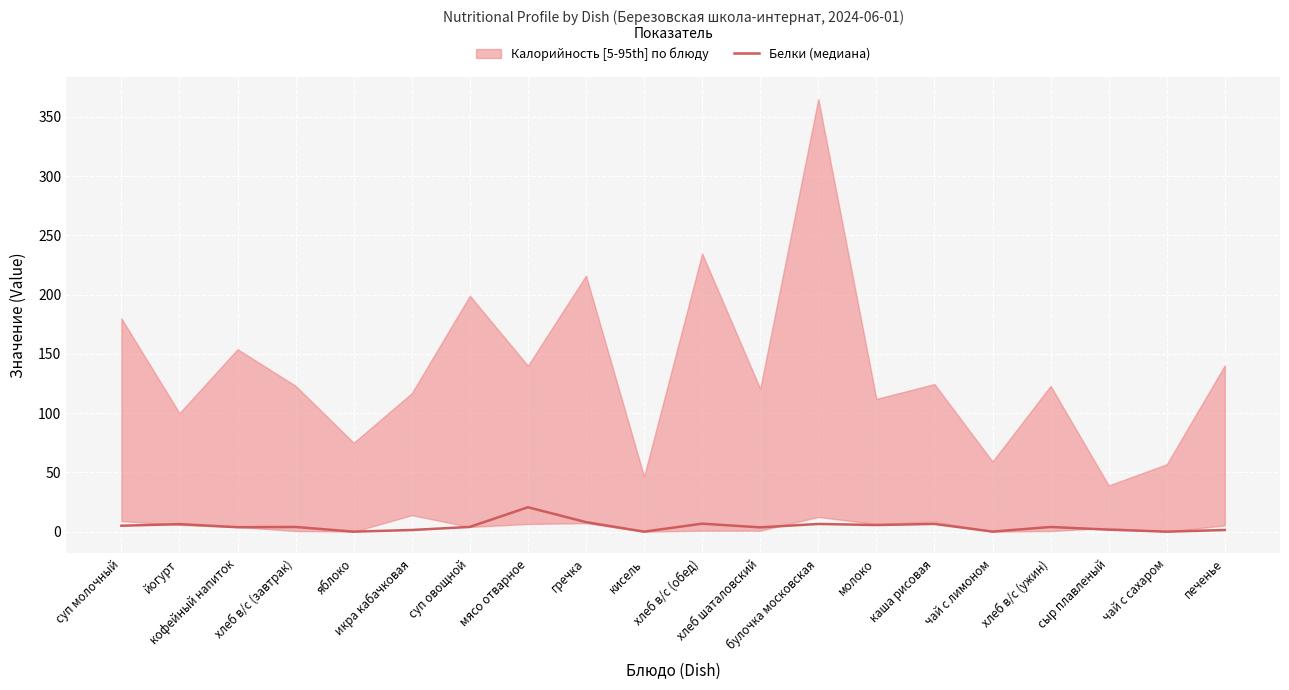

Rank the categories by value from highest to lowest.

мясо отварное, гречка, хлеб в/с (обед), каша рисовая, булочка московская, йогурт, молоко, суп молочный, суп овощной, хлеб в/с (завтрак), хлеб в/с (ужин), кофейный напиток, хлеб шаталовский, сыр плавленый, икра кабачковая, печенье, чай с лимоном, яблоко, кисель, чай с сахаром